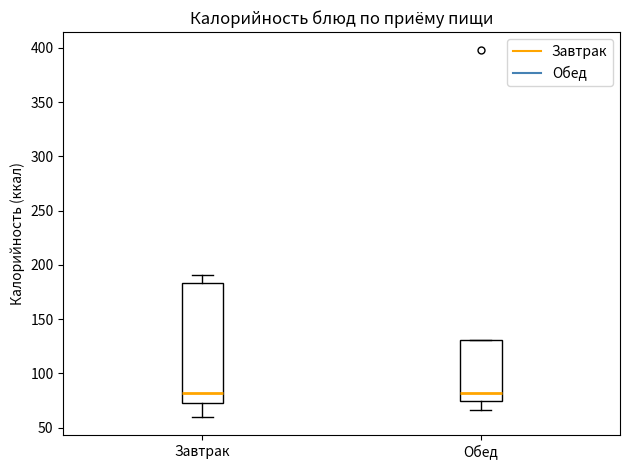

Comparing the boxes themselves (not the whiskers), which one is the tallest?

Завтрак